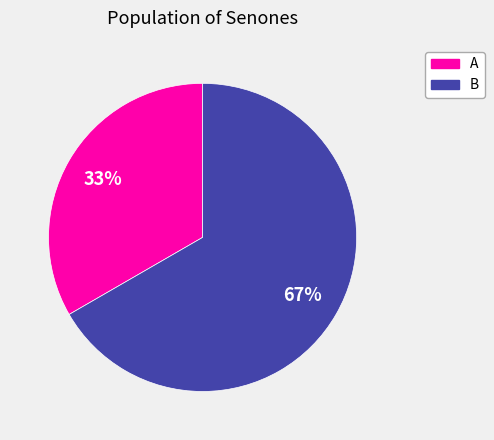

What is the smallest slice in the pie chart?

A